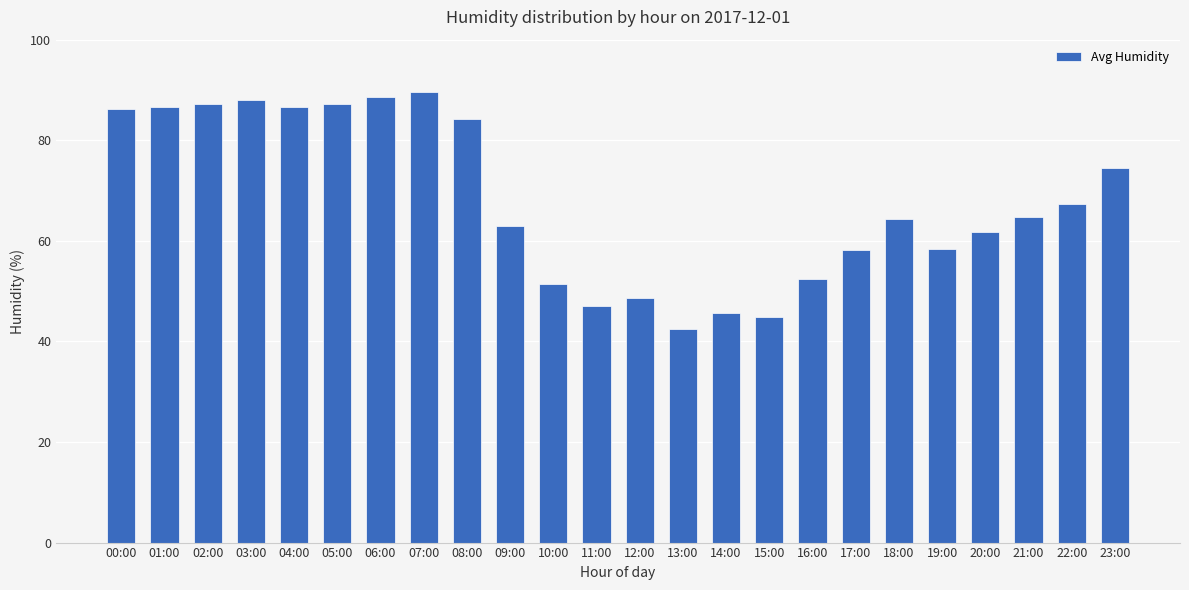

Between 05:00 and 17:00, which is larger?

05:00